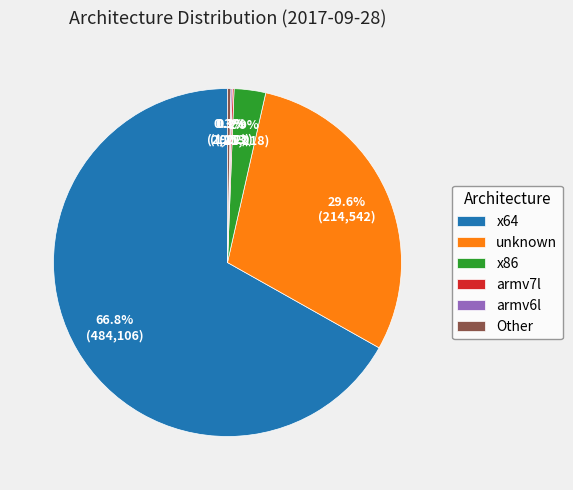

What is the largest slice in the pie chart?

x64